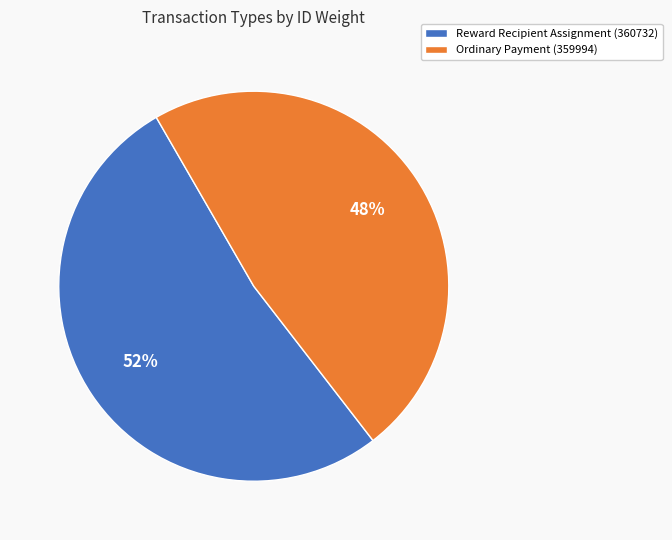

Which category accounts for the majority?

Reward Recipient Assignment (360732)